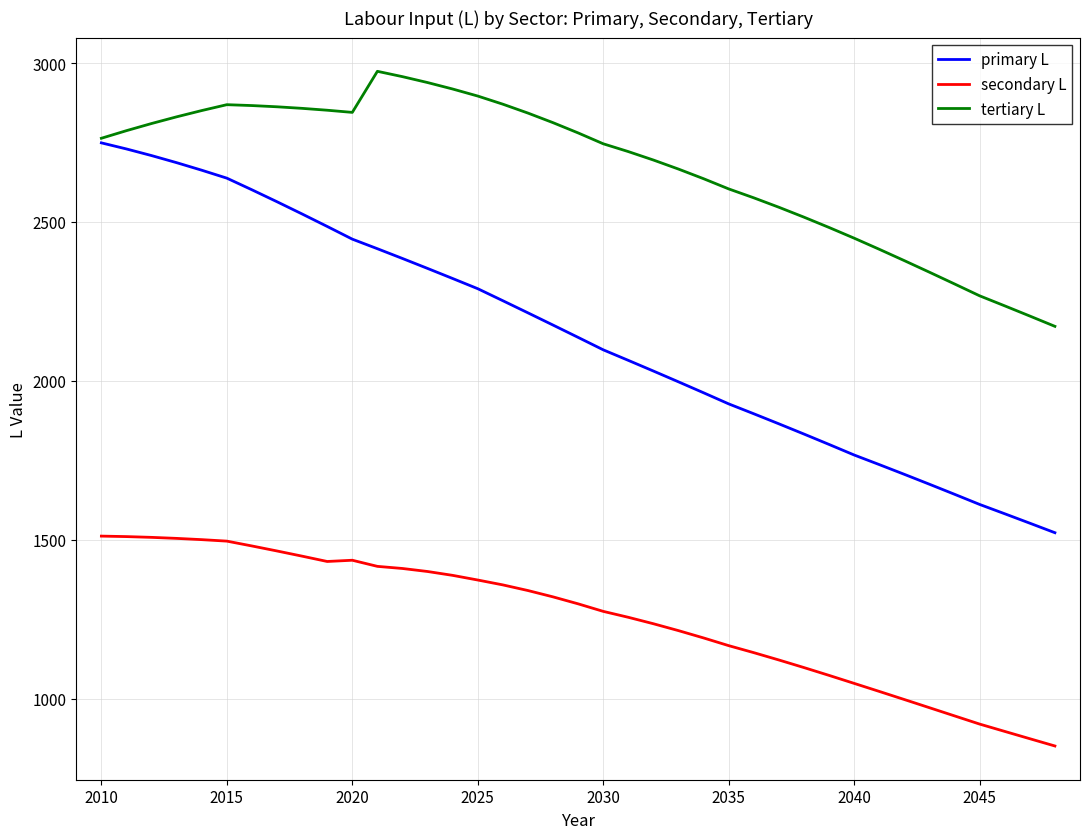

Count the number of data series in this chart.

3